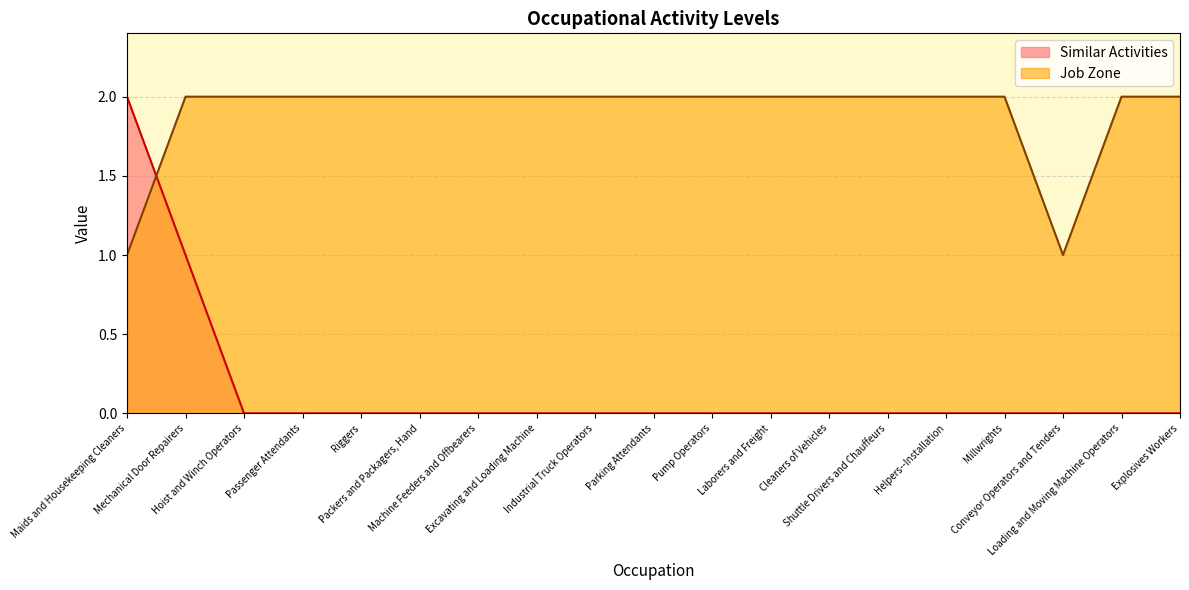

What is the average value of the Job Zone series?

2